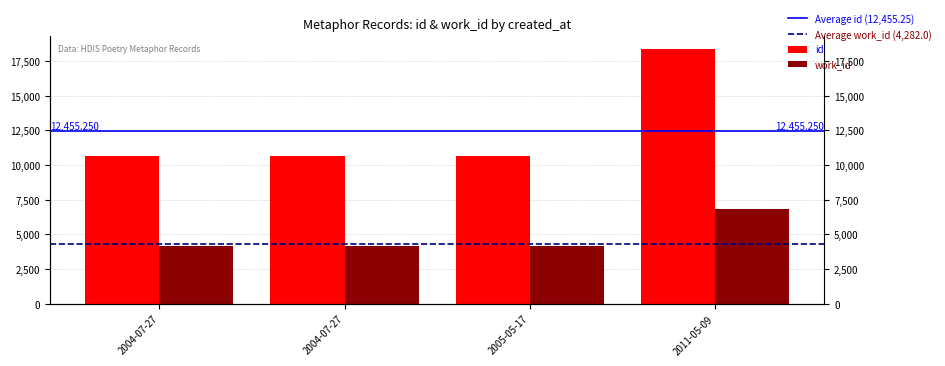

The id series shows 12697 at 2011-05-09. True or false?

False